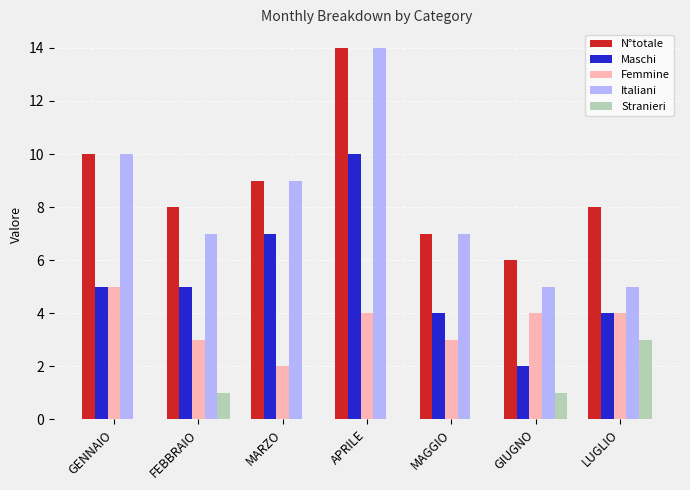

What value does the Italiani series have at MAGGIO?

7